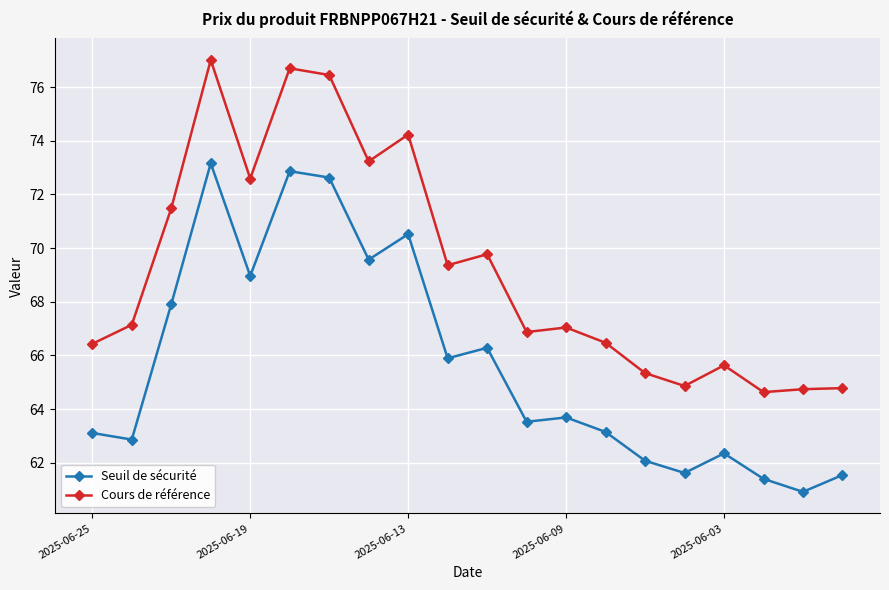

True or false: Seuil de sécurité and Cours de référence intersect in this chart.

False